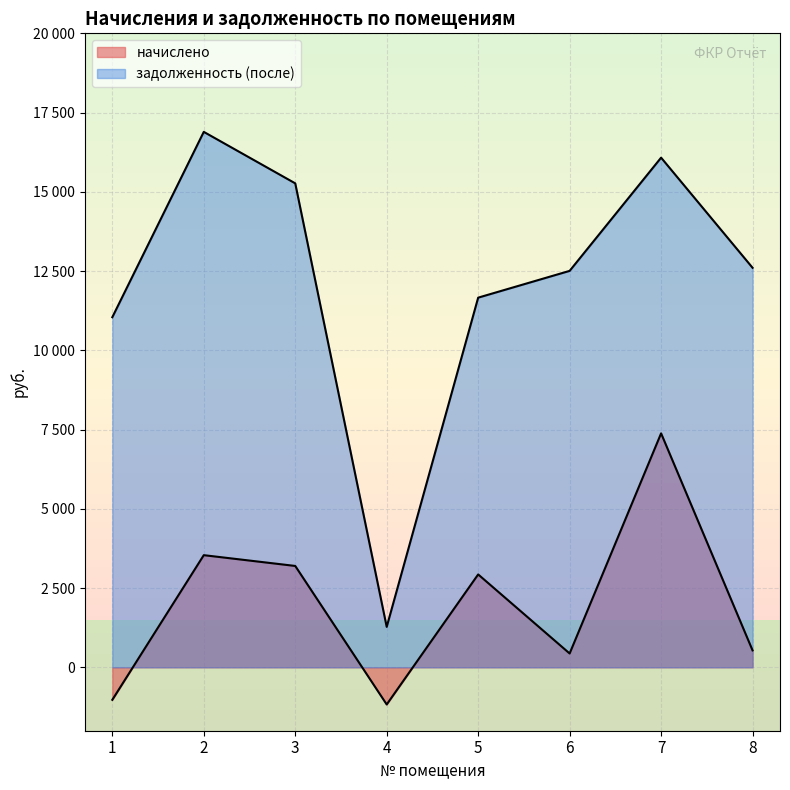

At which label is начислено closest to 3104?

3